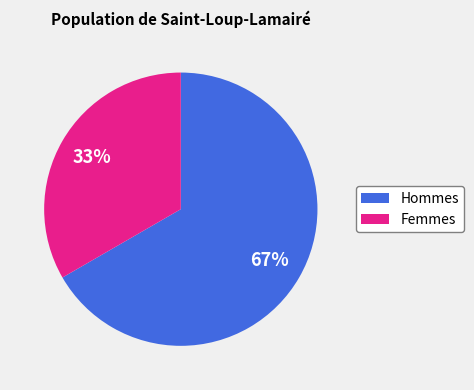

How many slices are in this pie chart?

2